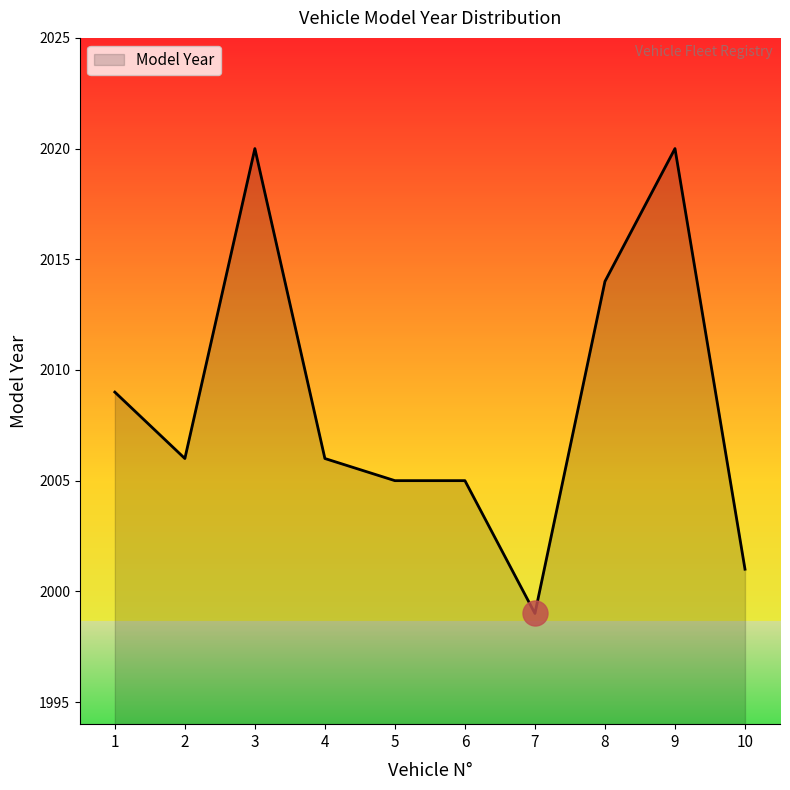

The value at 3 is 906. True or false?

False